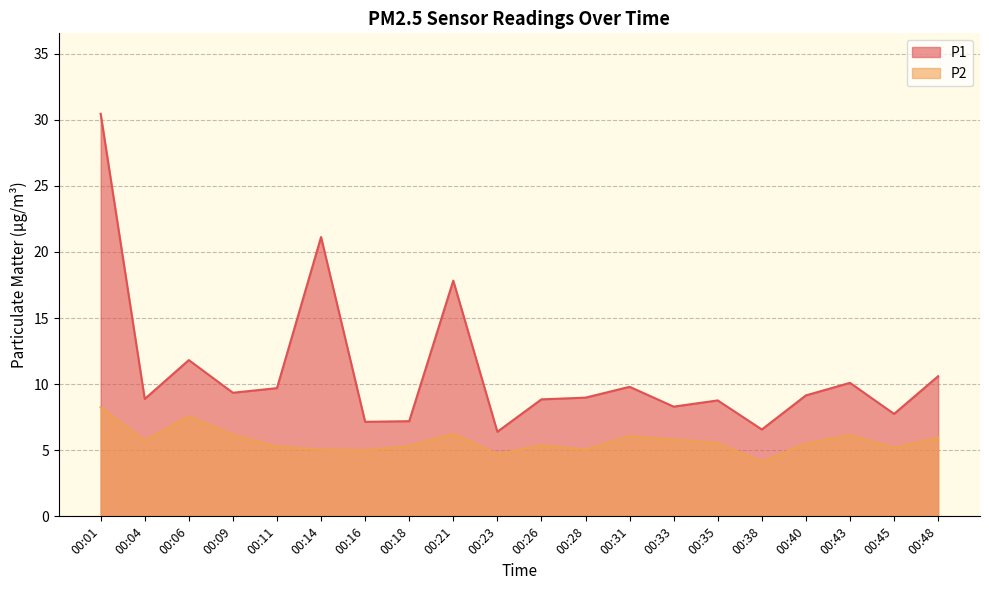

What is the highest value of the P2 series?

8.2